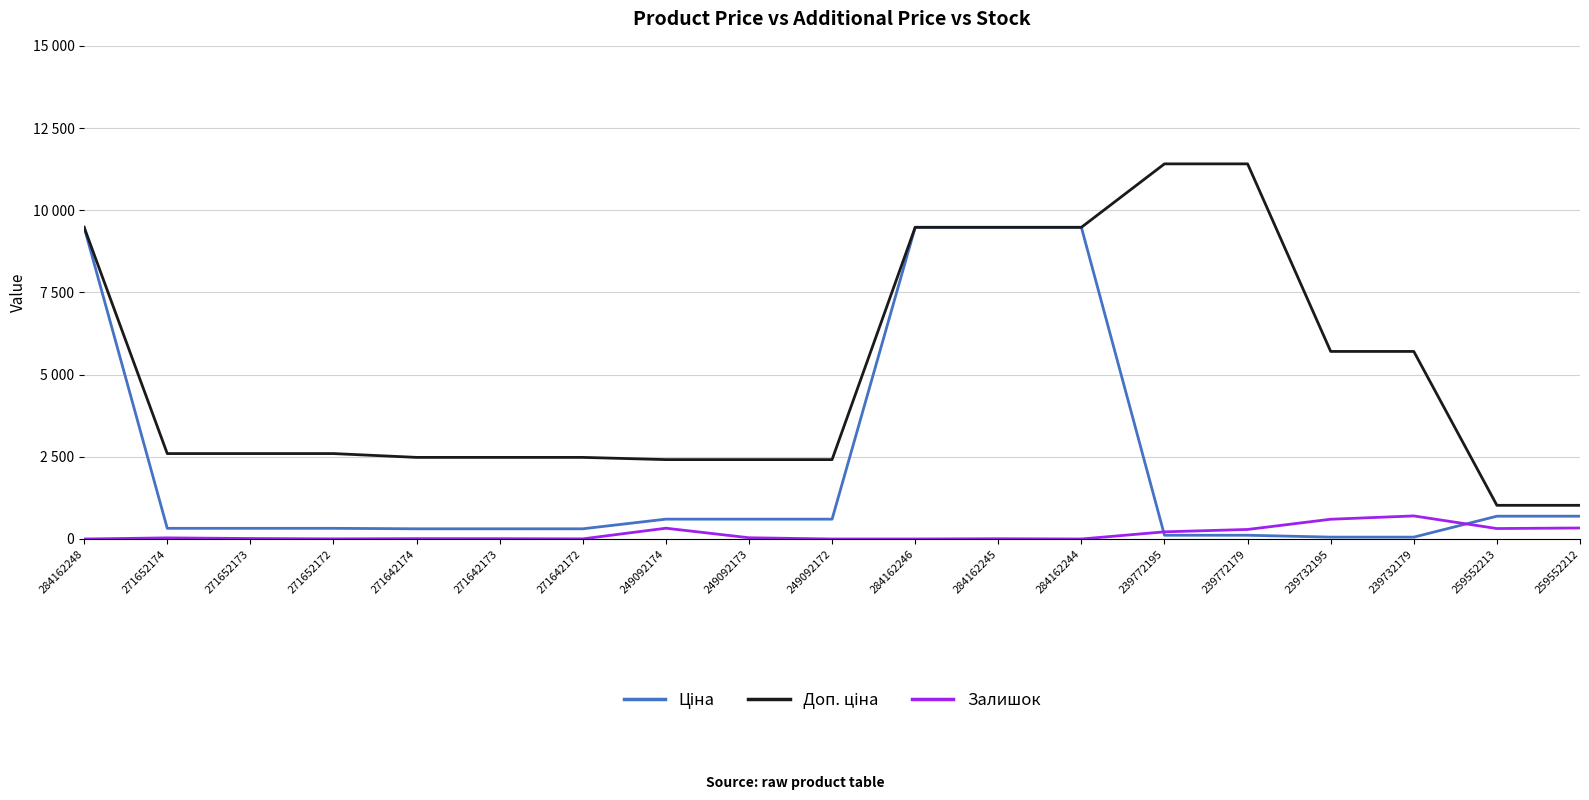

List the series in order of their overall mean, lowest first.

Залишок, Ціна, Доп. ціна